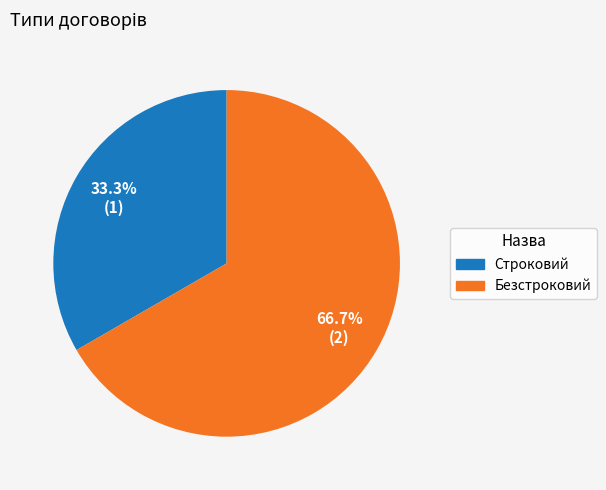

Count the number of slices in the pie.

2